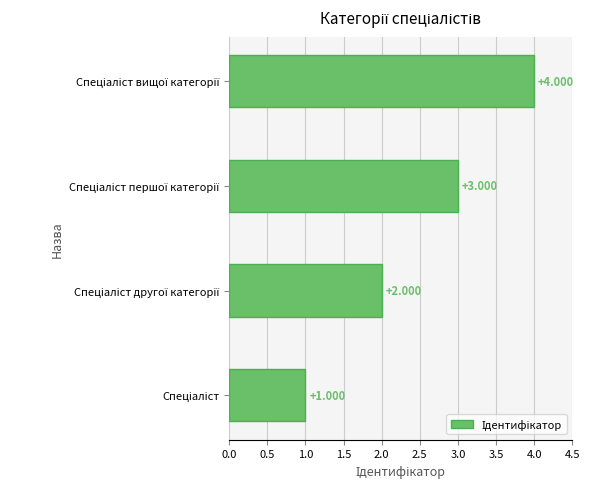

How many data points are less than 3?

2